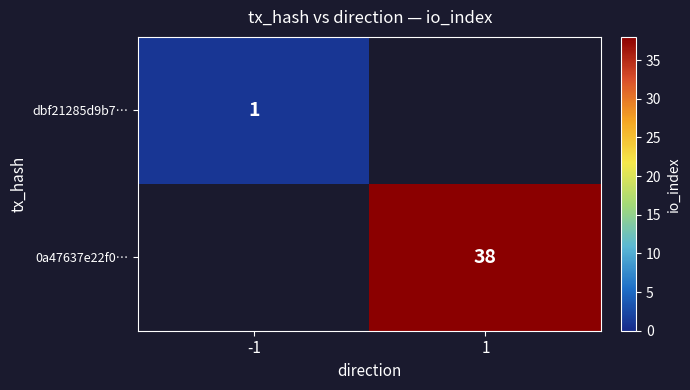

What is the difference between the highest and lowest values at -1?

1